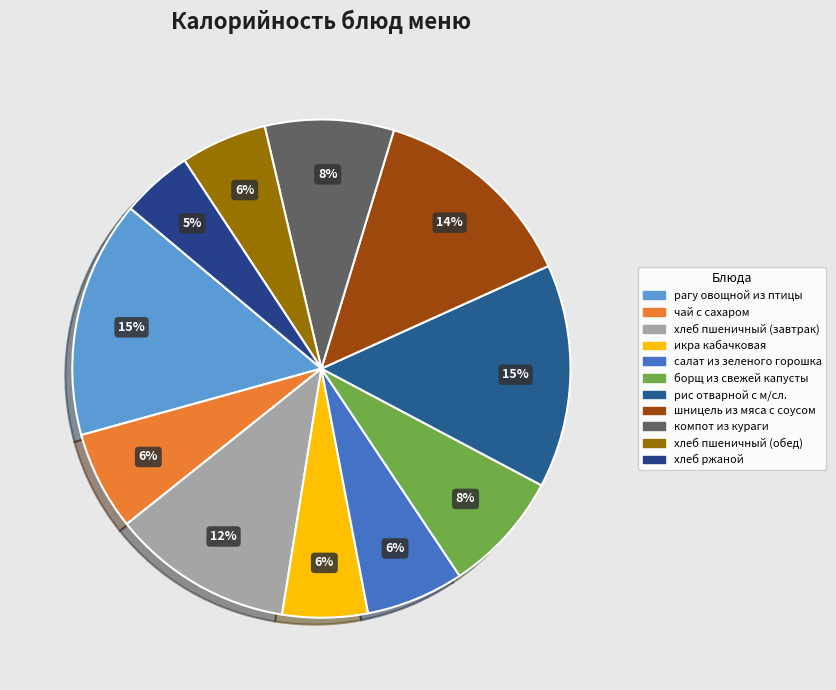

Which category has the biggest portion of the pie?

рагу овощной из птицы